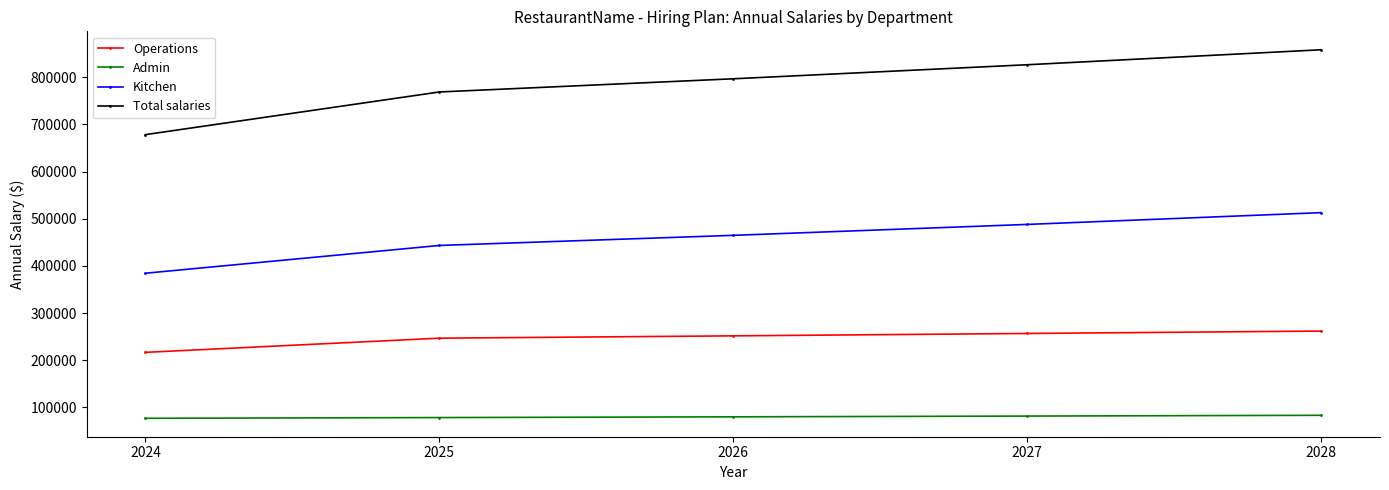

Which category has the lowest value in the Total salaries series?

2024